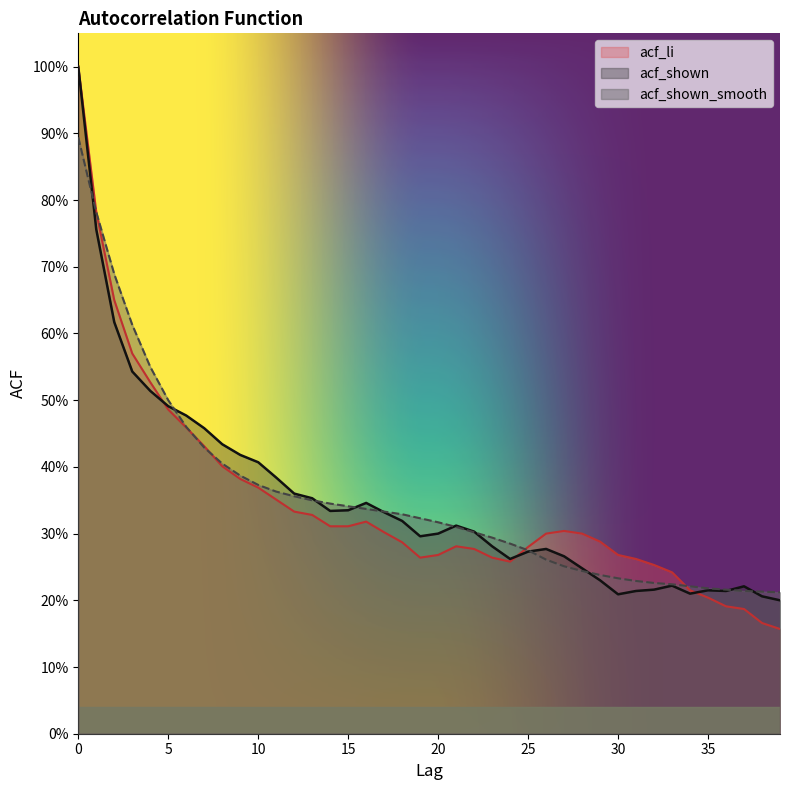

Rank the series by their average value, from highest to lowest.

acf_shown_smooth, acf_shown, acf_li